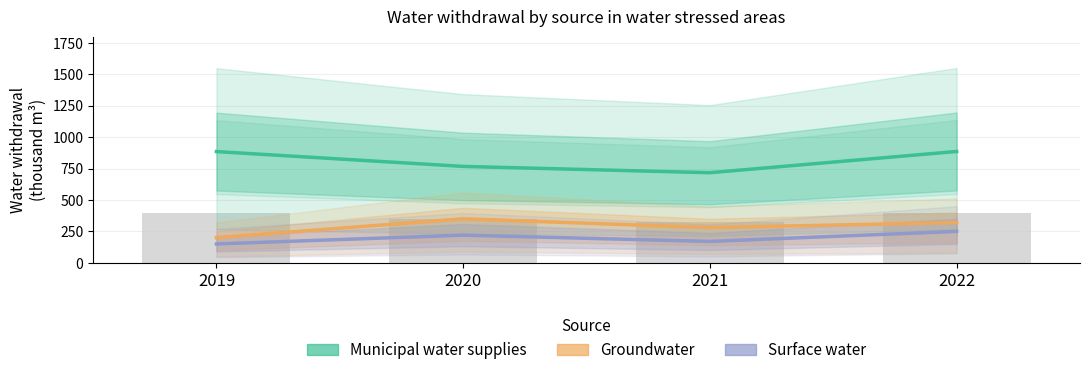

What is the value of the Municipal water supplies bar at the 4th from the left?

886